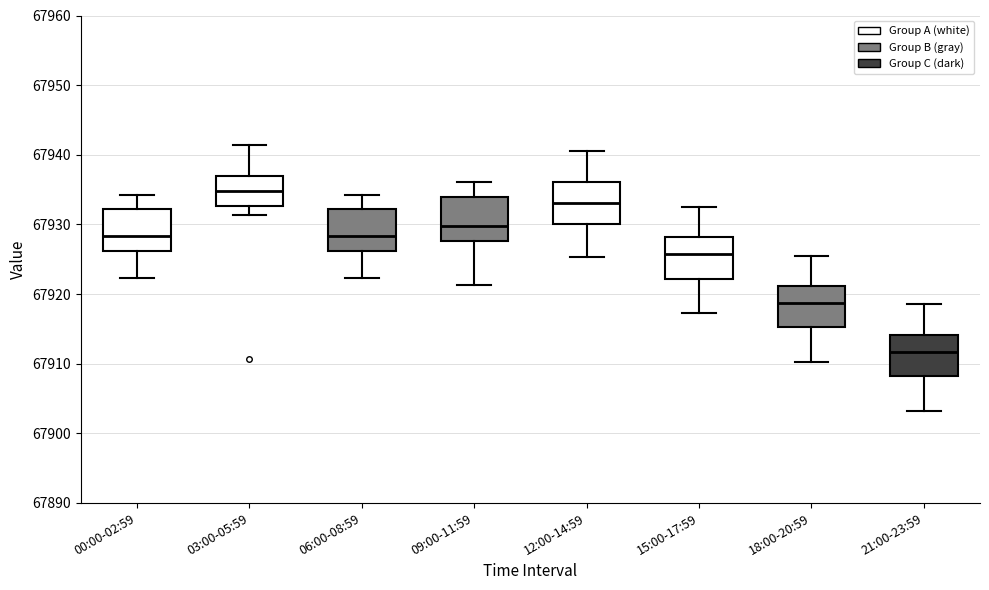

Which box has the lowest median line?

21:00-23:59